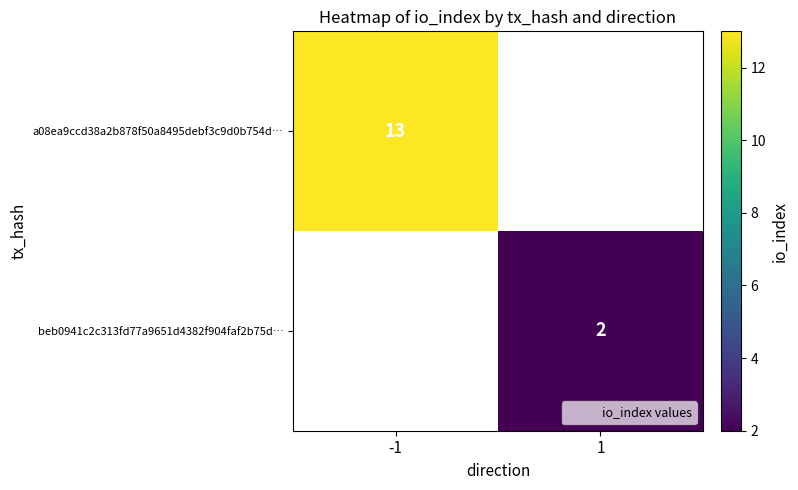

Is it true that a08ea9ccd38a2b878f50a8495debf3c9d0b754d… equals 13 at -1?

True